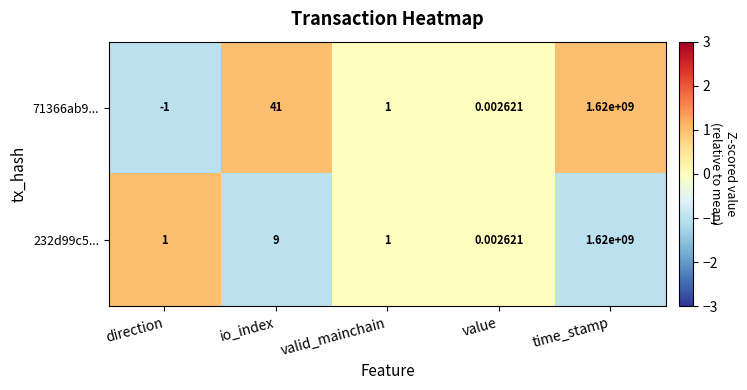

At which label is 232d99c5... closest to 810000000?

io_index